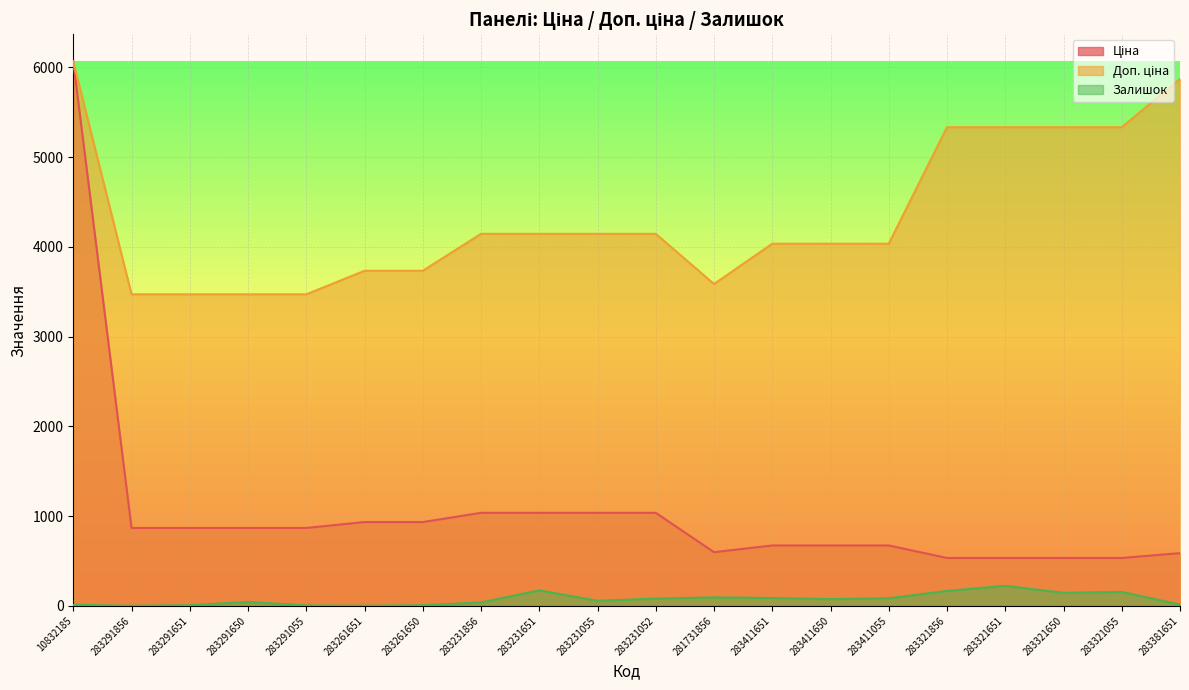

Between 283291055 and 283411055, which is larger?

283291055